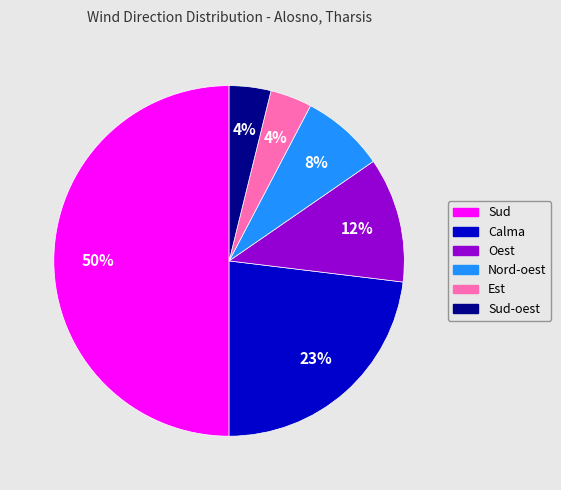

How many slices are in this pie chart?

6